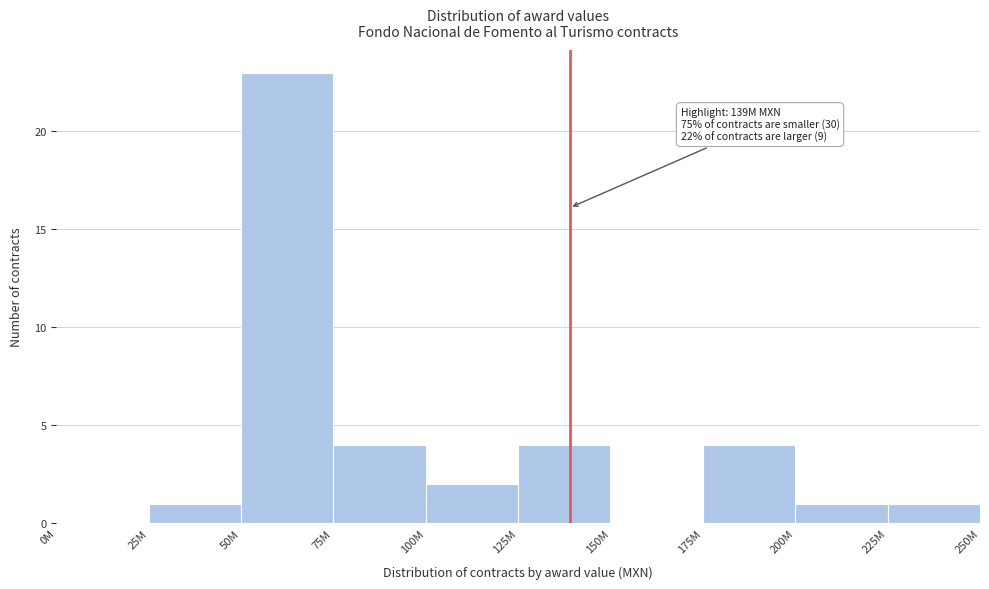

Approximately how many times larger is the value at 175M compared to 75M?

1.0